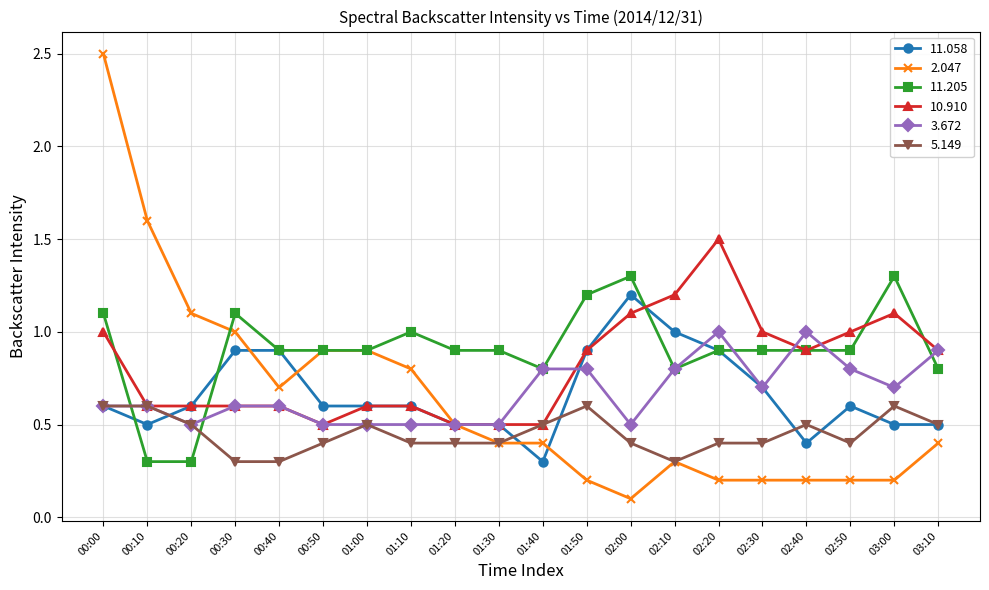

Which category has the highest value in the 2.047 series?

00:00